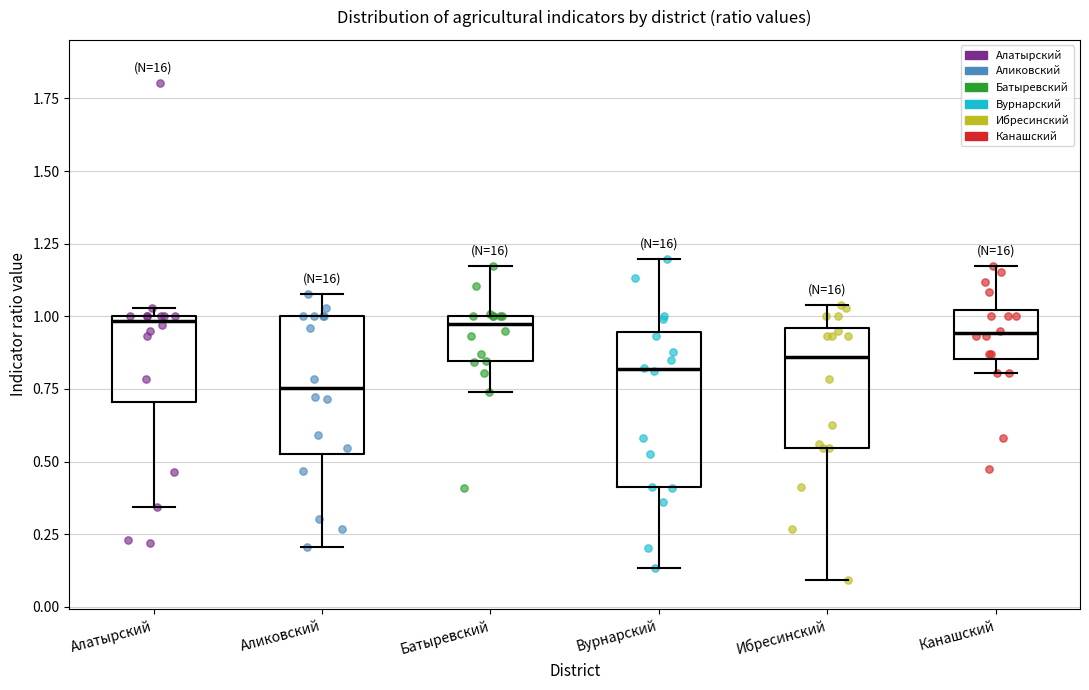

Reading left to right, read every box against the y-axis: the position of its median line, the range the box covers, and the ends of its whiskers. The values are not printed on the chart, so give them approximately, as read against the axis.

Алатырский: median 1.00 (just below the box's upper edge), box 0.70 to 1.00, whiskers 0.35 to 1.05
Аликовский: median 0.75, box 0.55 to 1.00, whiskers 0.20 to 1.10
Батыревский: median 0.95, box 0.85 to 1.00, whiskers 0.75 to 1.15
Вурнарский: median 0.80, box 0.40 to 0.95, whiskers 0.15 to 1.20
Ибресинский: median 0.85, box 0.55 to 0.95, whiskers 0.10 to 1.05
Канашский: median 0.95, box 0.85 to 1.00, whiskers 0.80 to 1.15